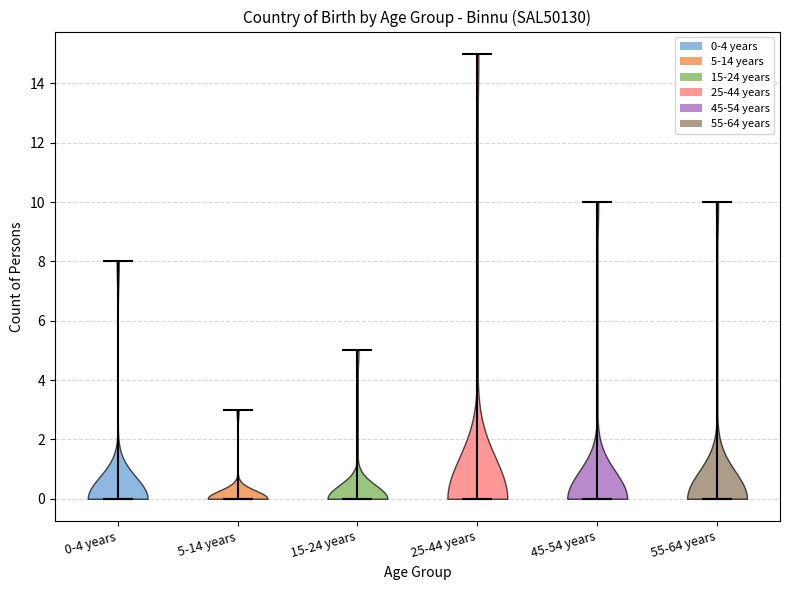

Where does the median line of the violin for 55-64 years sit on the y-axis? The values are not printed on the chart, so give them approximately, as read against the axis.

0